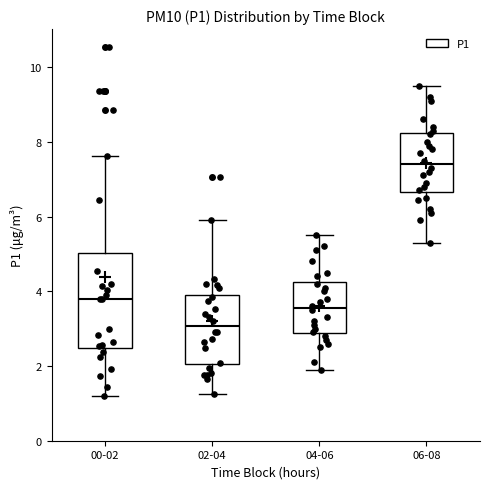

Which box's median line is the lowest?

02-04